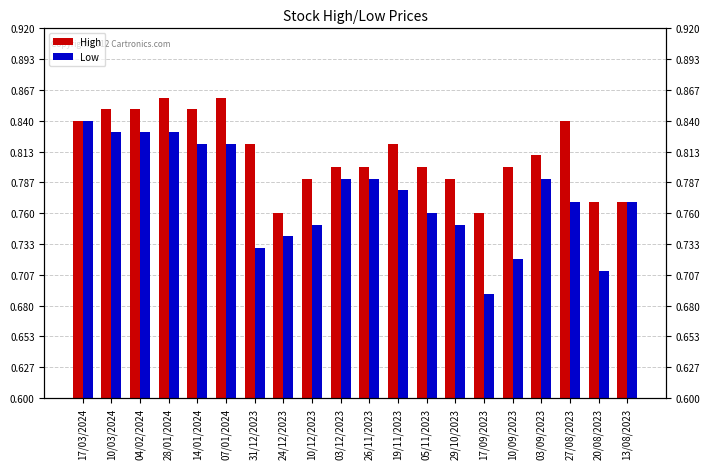

The Low series shows 0.8 at 07/01/2024. True or false?

True